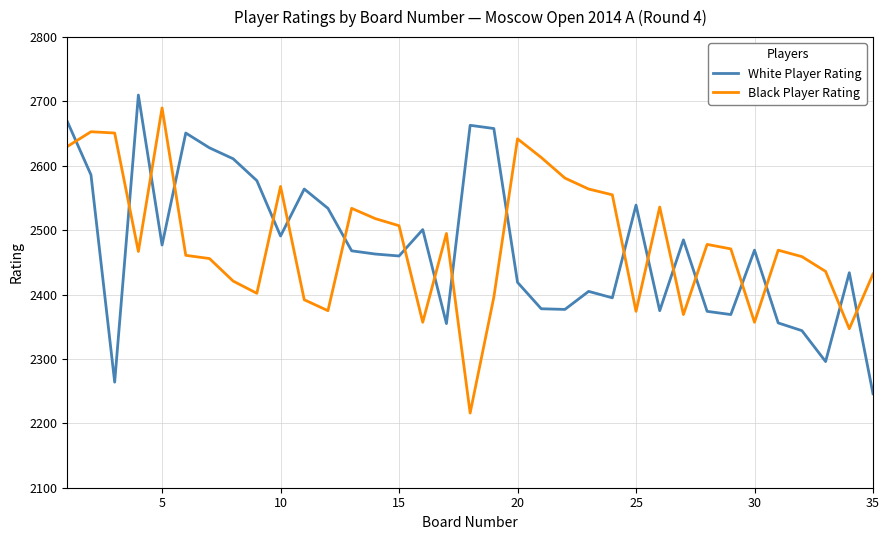

List the series in order of their overall mean, highest first.

Black Player Rating, White Player Rating